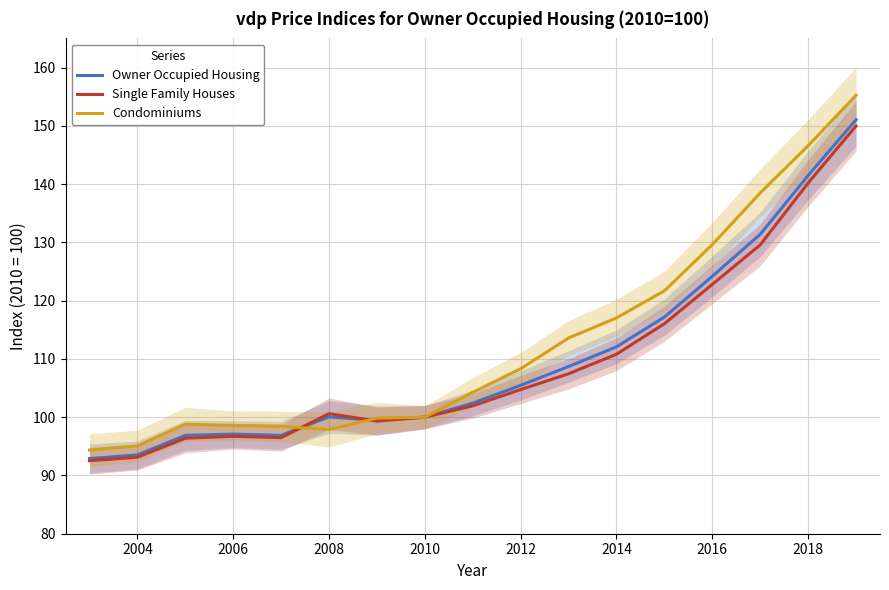

The Condominiums series shows 100.0 at 2010. True or false?

True